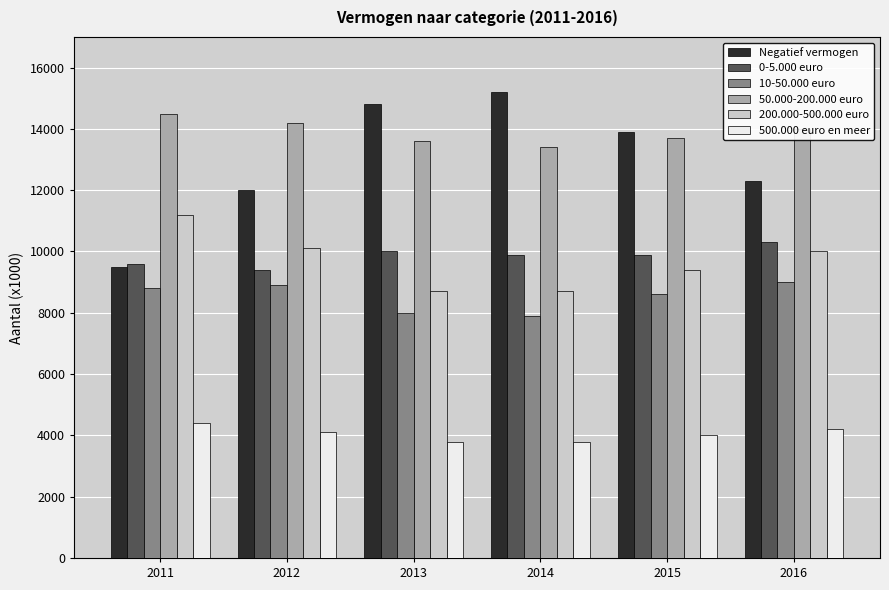

What is the average value of the 500.000 euro en meer series?

4050